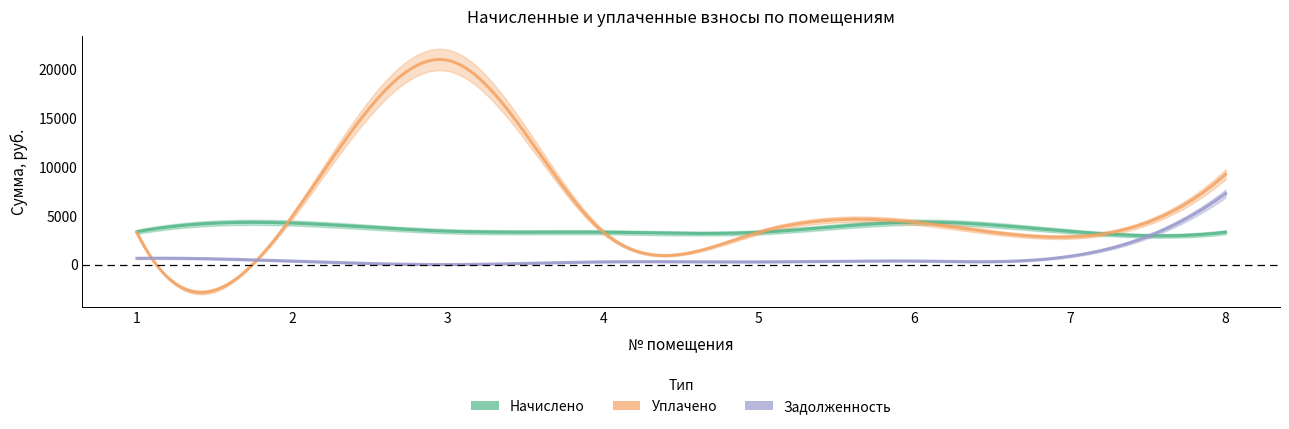

Reading left to right, transcribe all the data shown in this chart.

начислено: 3346.2	4235.4	3400.8	3299.4	3291.6	4321.2	3385.2	3299.4
уплачено: 3261.8	4941.3	20861.1	3302.2	3292.0	4320.8	2819.5	9221.0
задолженность: 640.8	352.1	0.4	275.6	271.4	360.1	844.4	7252.8